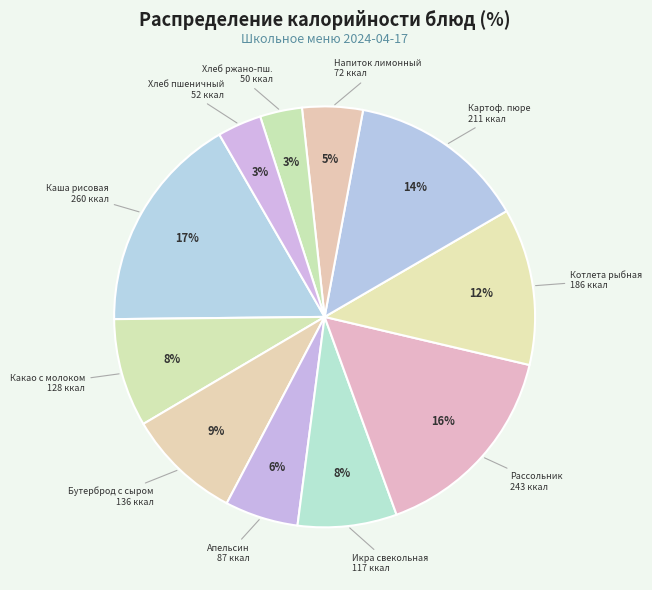

Count the number of slices in the pie.

11